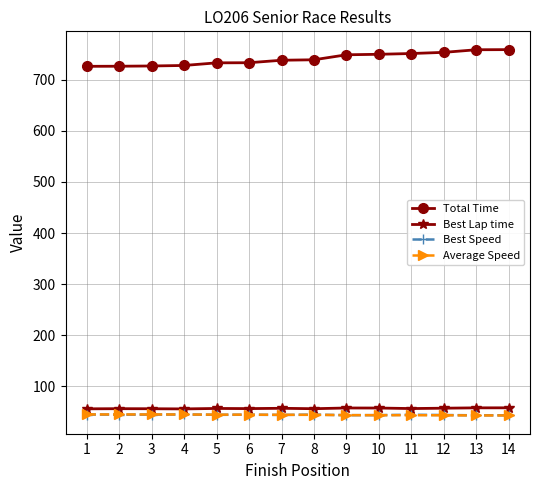

What is the difference between the highest and lowest values at 7?

694.0